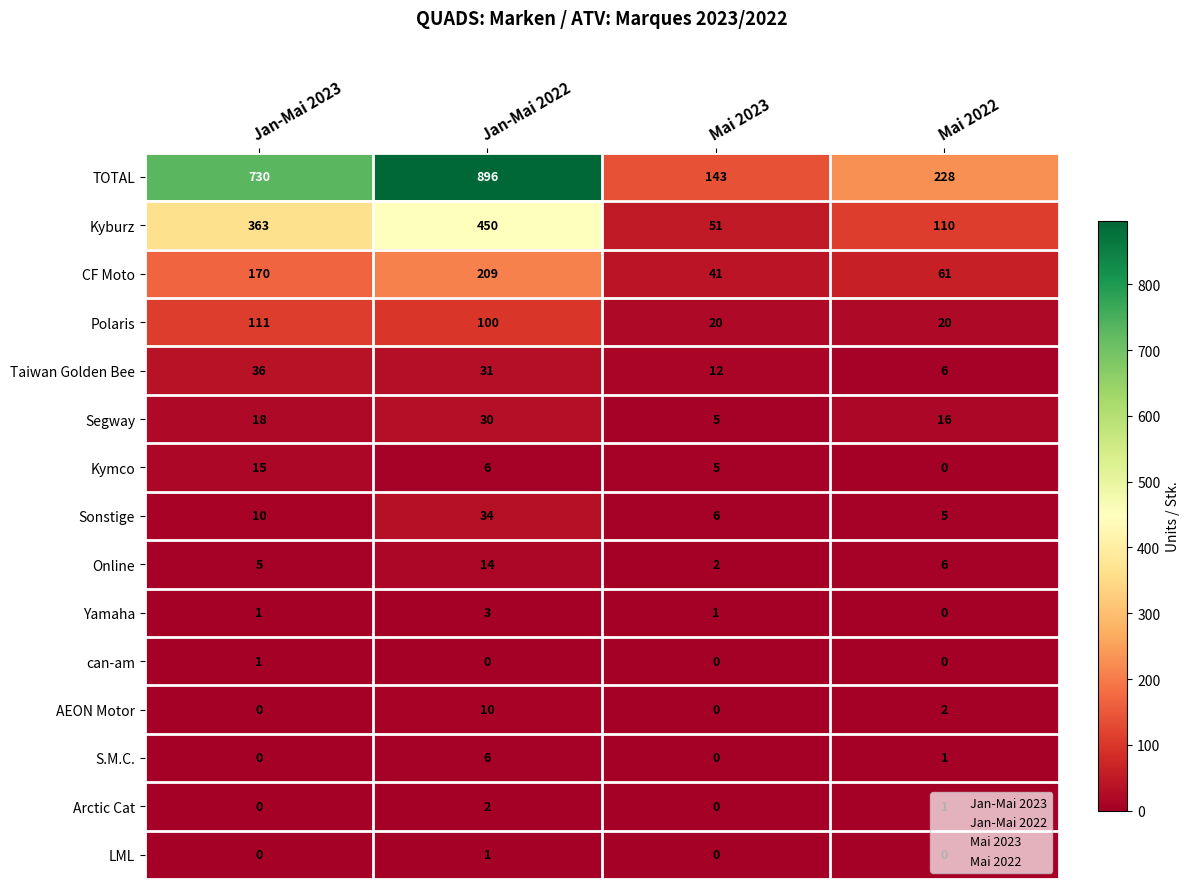

Count the number of categories in the chart.

4